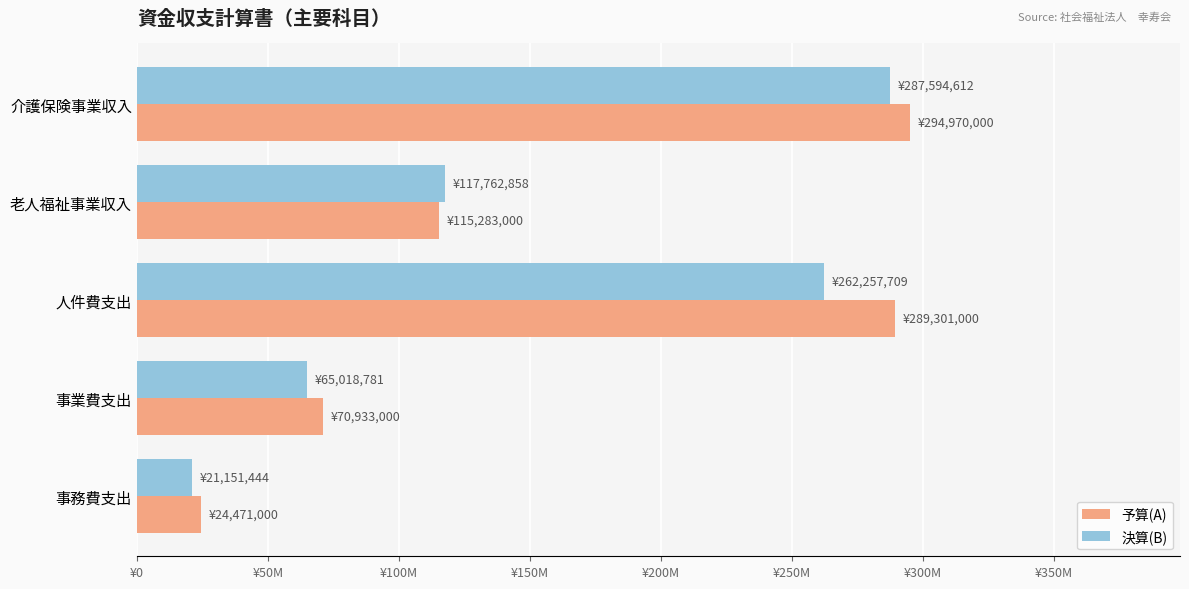

What is the average value of the 決算(B) series?

150757081